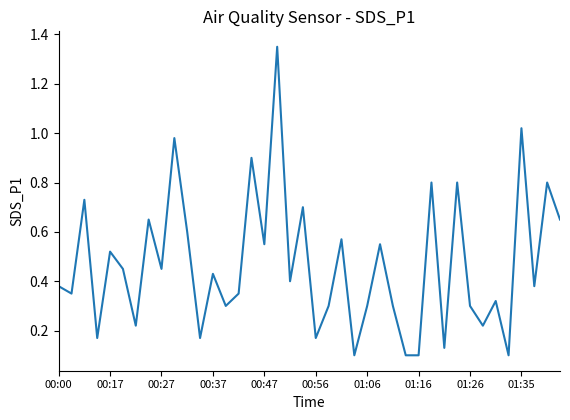

Does the chart have visible grid lines?

No